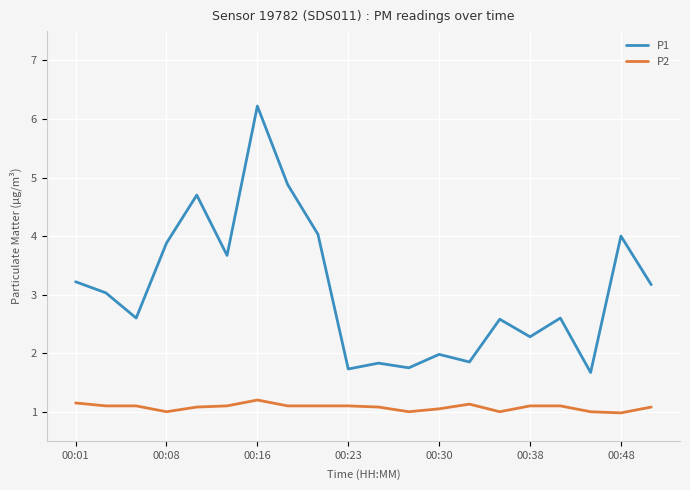

True or false: P2 and P1 cross at least once.

False